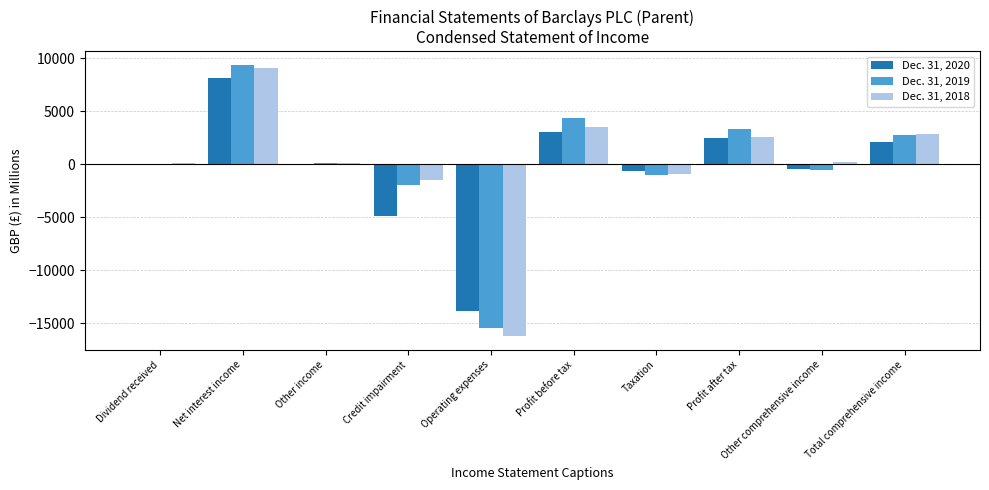

Between Profit before tax and Taxation, which series saw the biggest shift?

Dec. 31, 2019